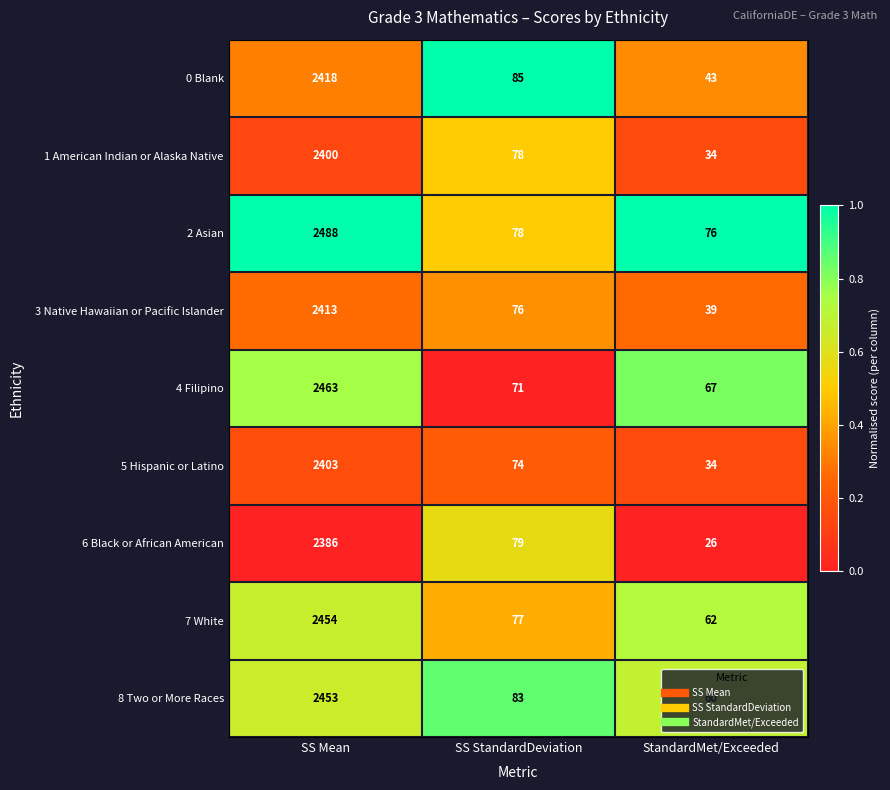

Rank the categories by 7 White value from highest to lowest.

SS Mean, SS StandardDeviation, StandardMet/Exceeded